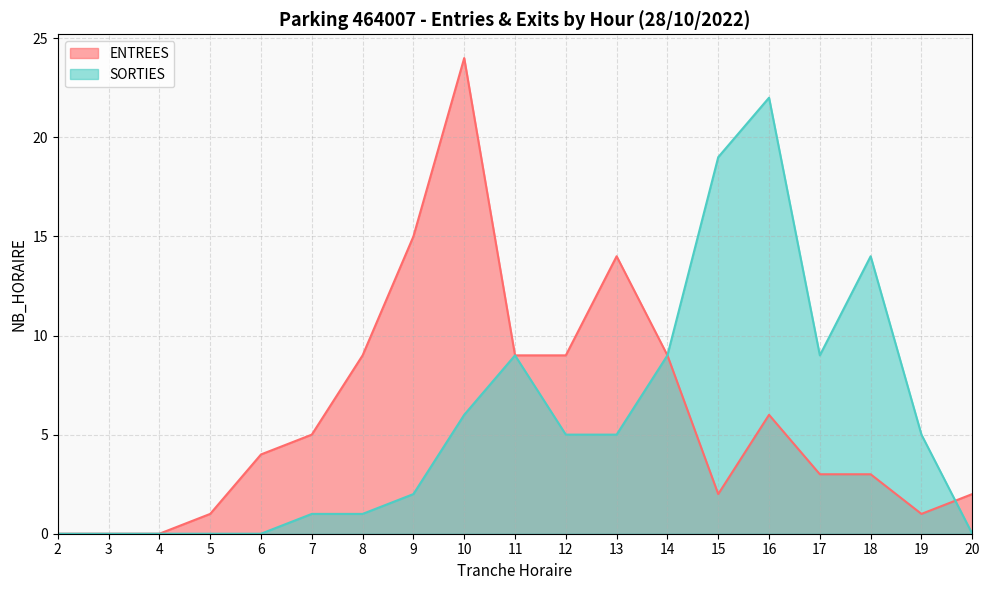

What is the sum of the SORTIES values at 18 and 8?

15